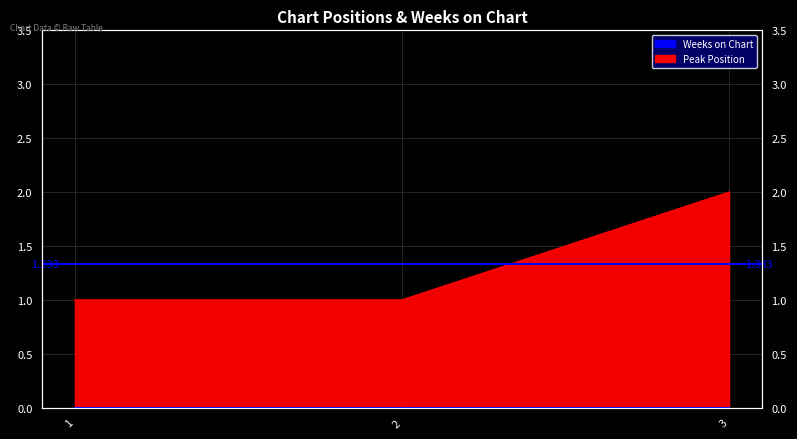

What is the sum of all values?

4